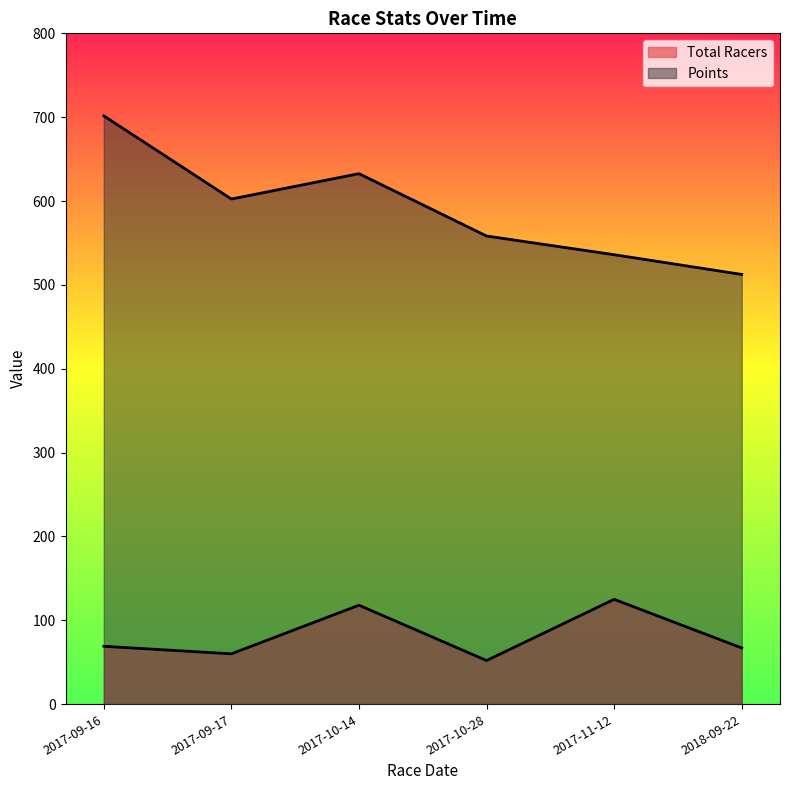

Which has a higher value, 2017-09-16 or 2017-09-17?

2017-09-16